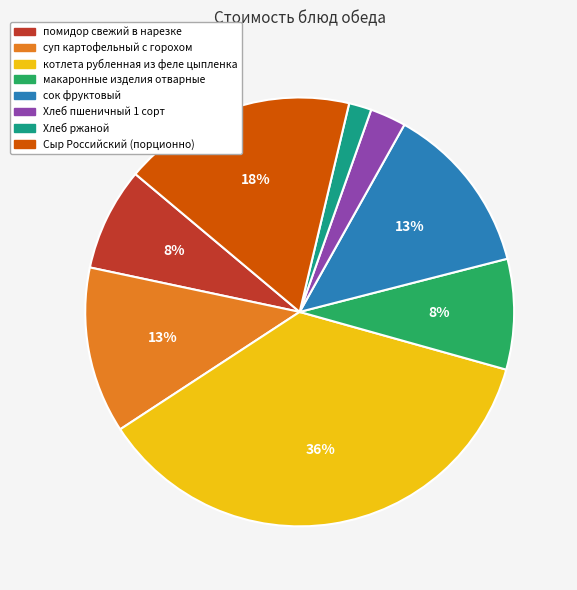

To the nearest percent, what portion does Хлеб пшеничный 1 сорт represent?

3%